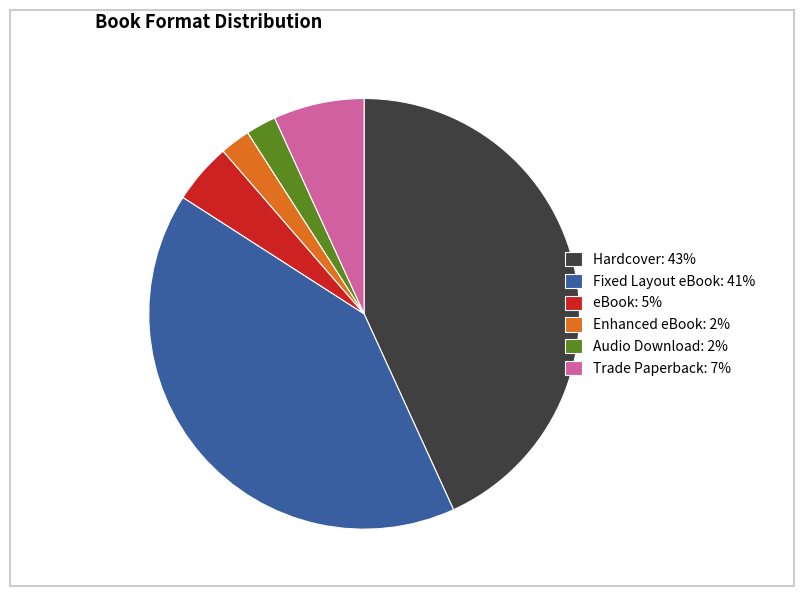

Do eBook: 5% and Hardcover: 43% together represent more than half of the pie?

No